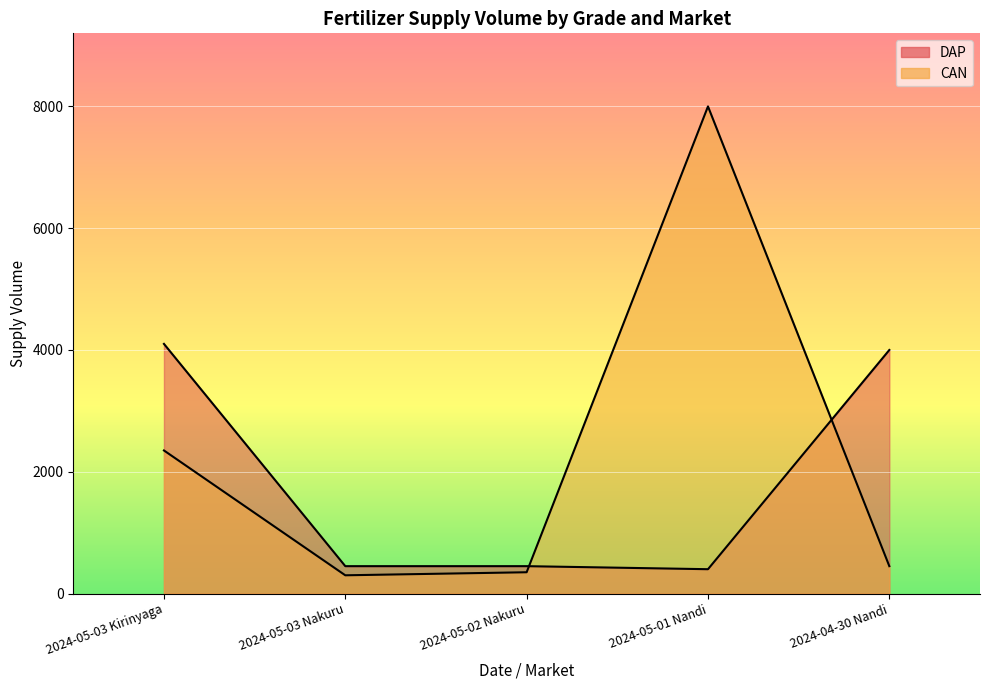

What is the maximum value shown in the chart?

8000